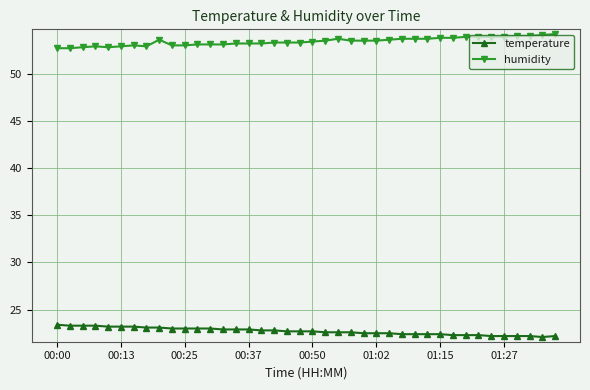

True or false: temperature and humidity cross at least once.

False